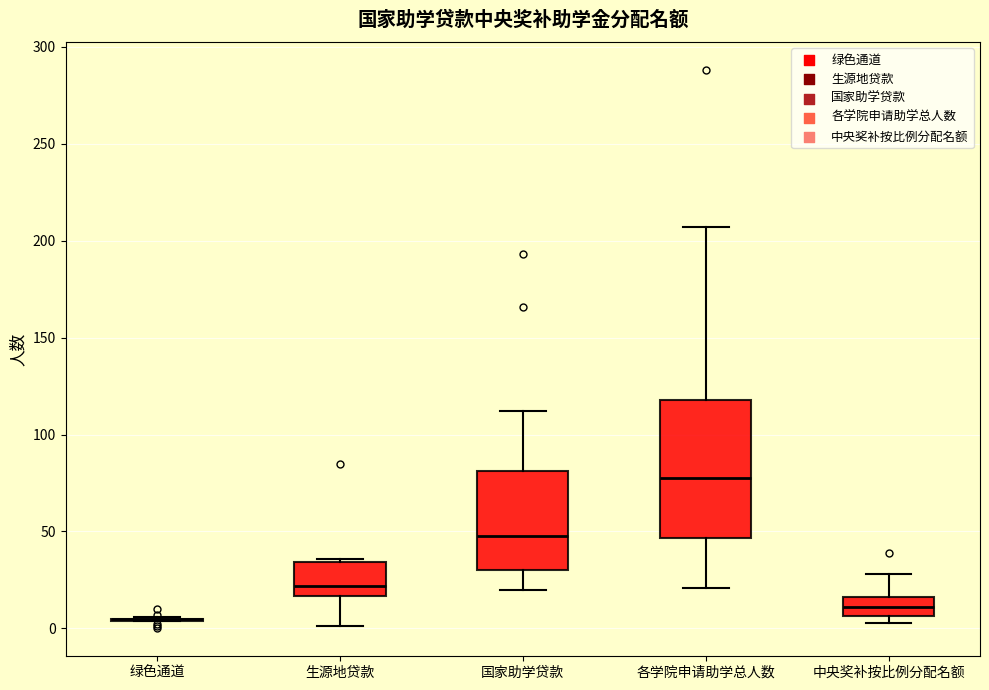

Reading left to right, transcribe this box plot: for each box, give where its median line is, the range the box spans, and where its two whiskers end, as read against the y-axis. The values are not printed on the chart, so give them approximately, as read against the axis.

绿色通道: box collapsed to a line at 5, whiskers 5 to 5
生源地贷款: median 20, box 15 to 35, whiskers 0 to 35 (just above the box's upper edge)
国家助学贷款: median 50, box 30 to 80, whiskers 20 to 110
各学院申请助学总人数: median 80, box 45 to 120, whiskers 20 to 205
中央奖补按比例分配名额: median 10, box 5 to 15, whiskers 5 (just below the box's lower edge) to 30